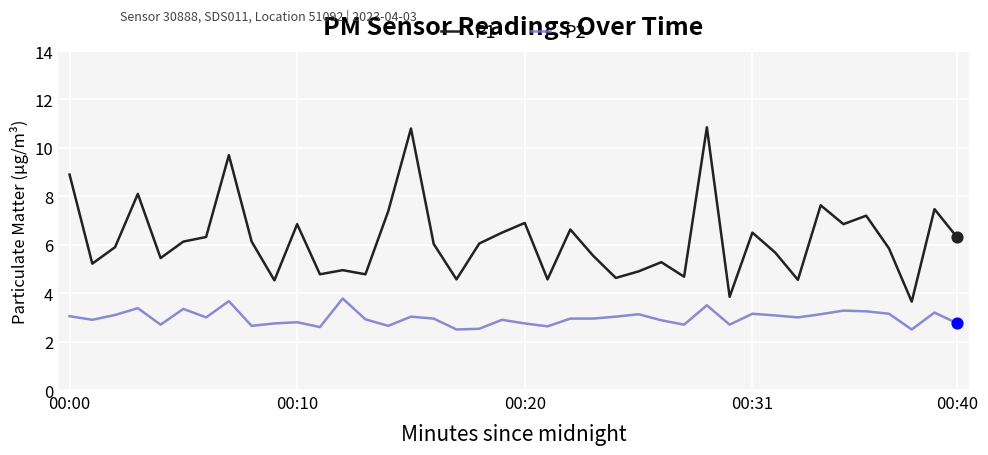

Which series has the largest range (max minus min)?

P1